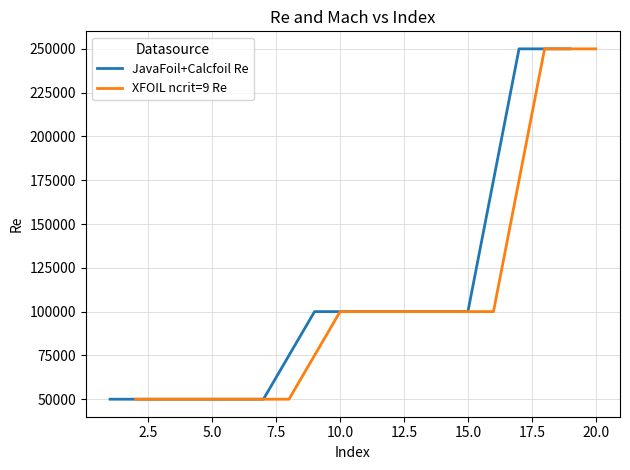

Which series has the largest total across all categories?

JavaFoil+Calcfoil Re